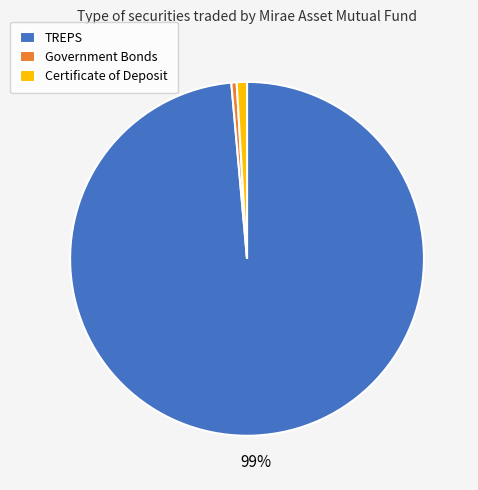

True or false: Certificate of Deposit accounts for 11% of the total.

False